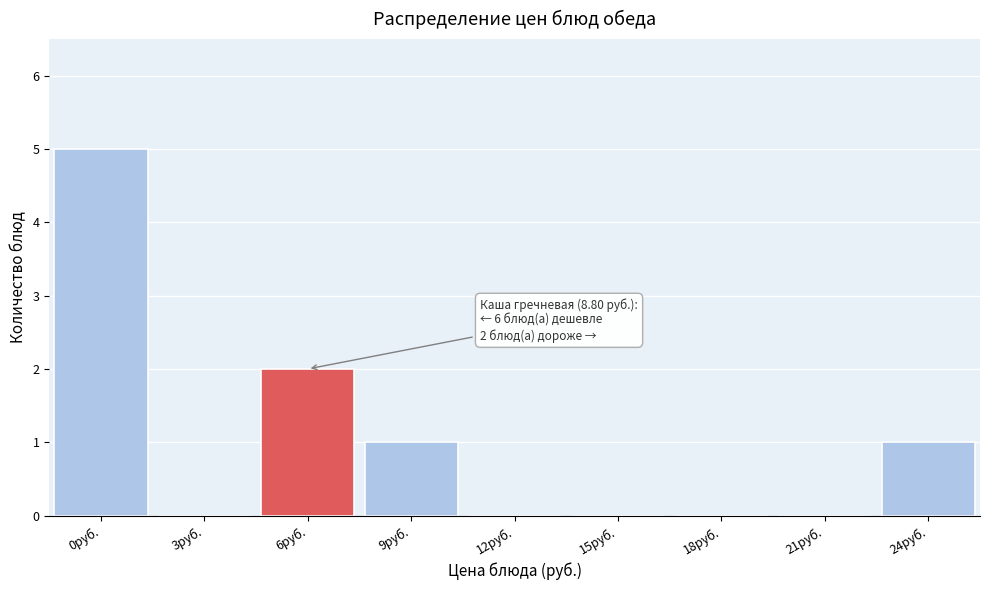

Reading left to right, transcribe all the data shown in this chart.

0руб.=5	3руб.=0	6руб.=2	9руб.=1	12руб.=0	15руб.=0	18руб.=0	21руб.=0	24руб.=1